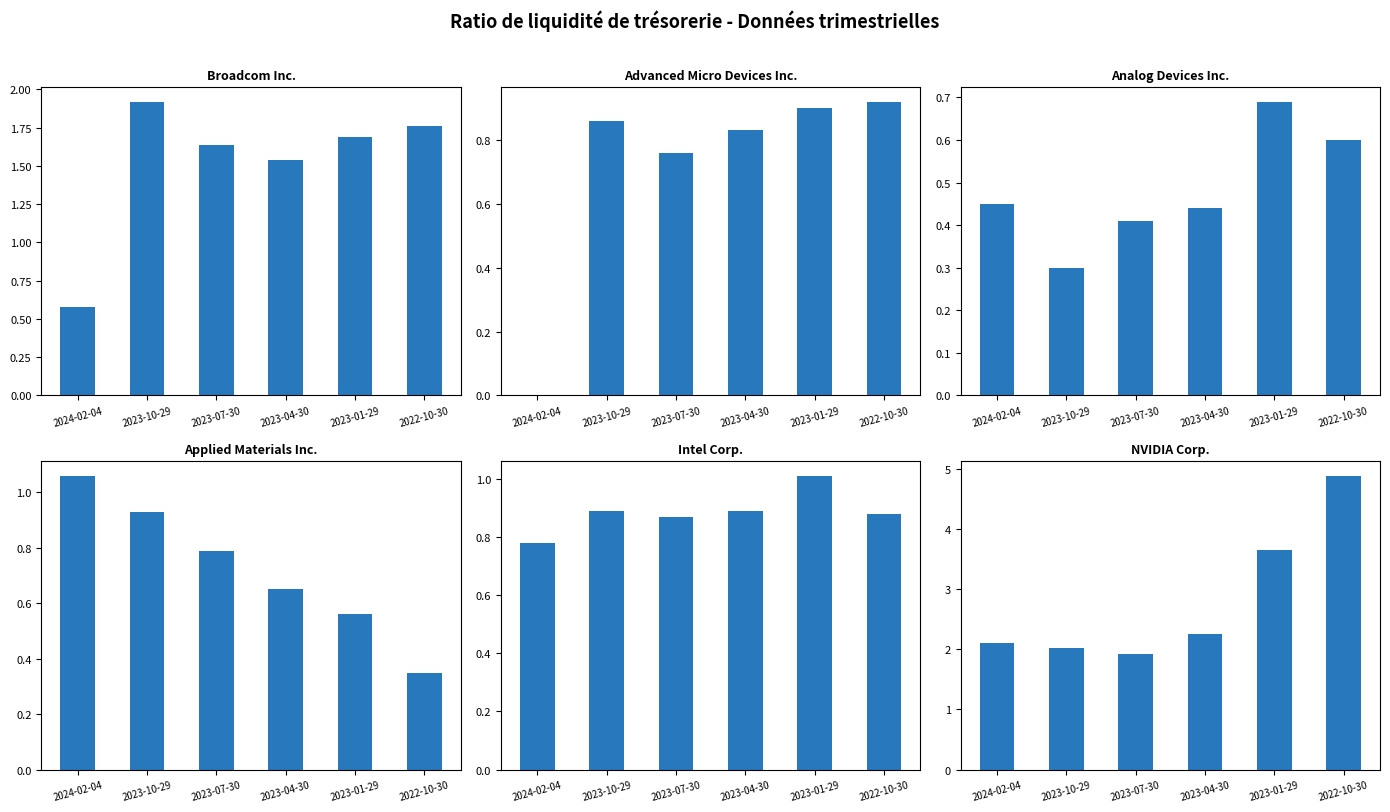

Which series changed the most between 2023-07-30 and 2023-01-29?

NVIDIA Corp.